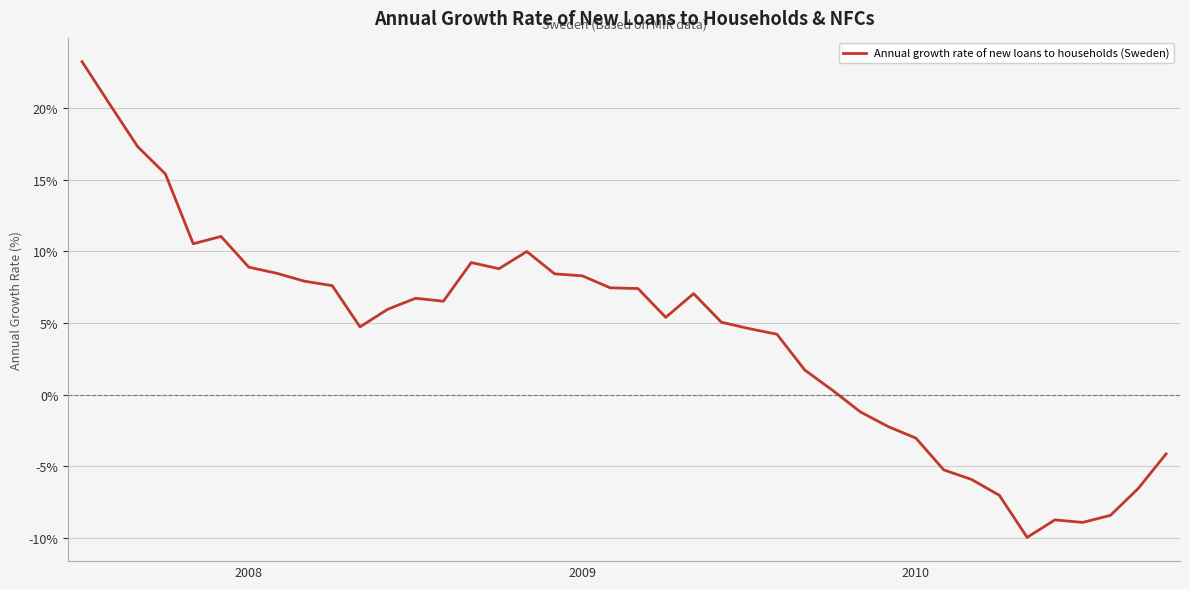

What is the greatest value displayed?

23.2